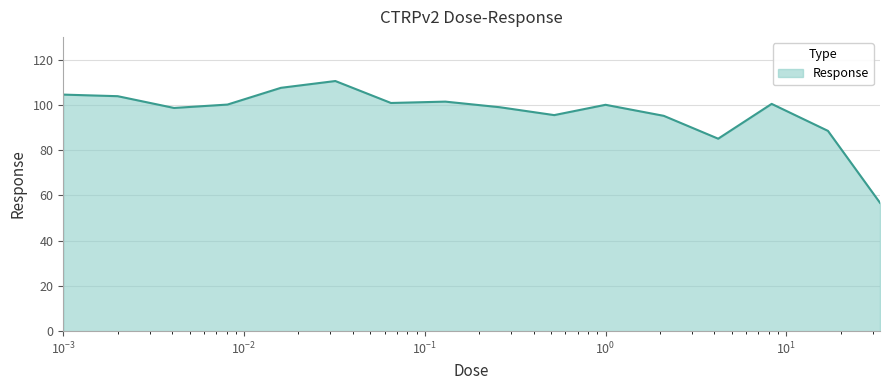

What is the difference between the maximum and minimum values?

53.8